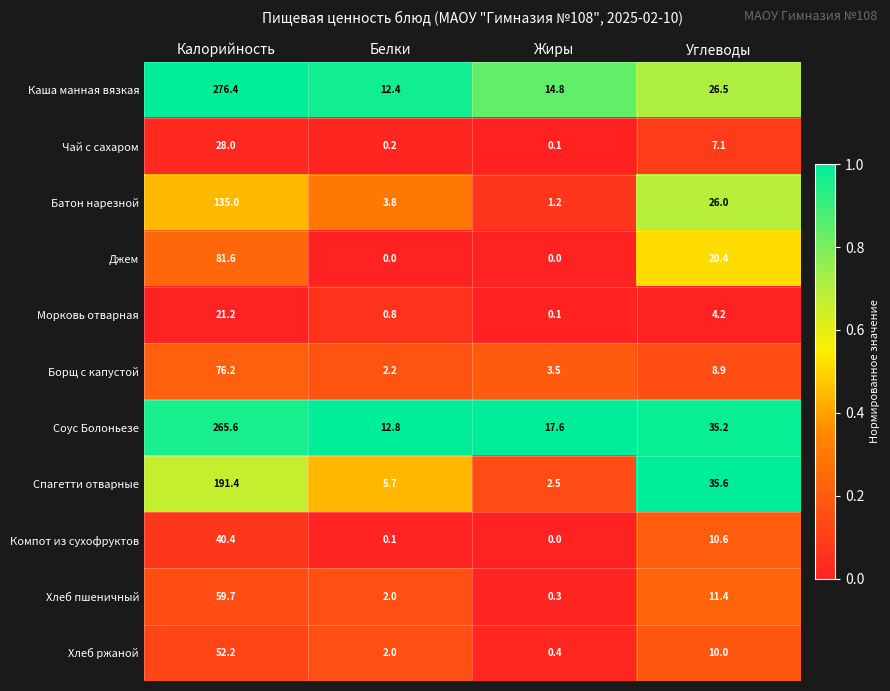

What is the average value of the Хлеб ржаной series?

16.2